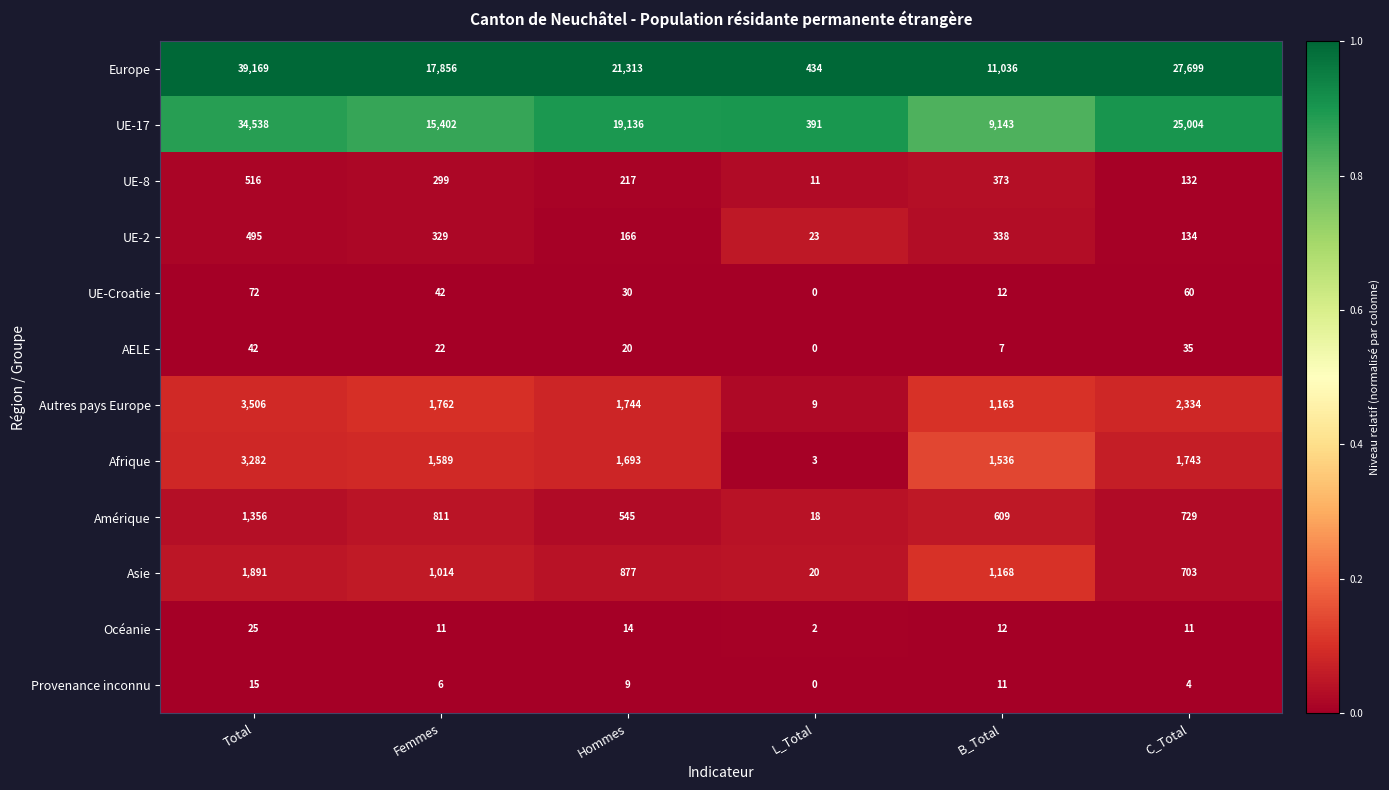

Where does the UE-Croatie series first go above 42?

Total